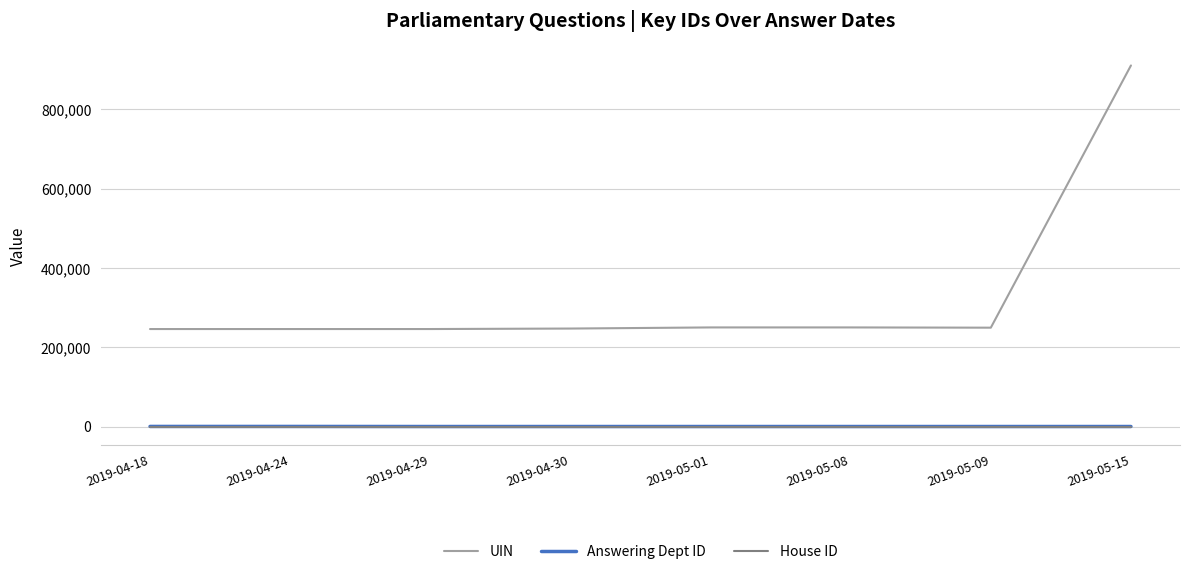

What is the difference between the highest and lowest values at 2019-04-18?

245888